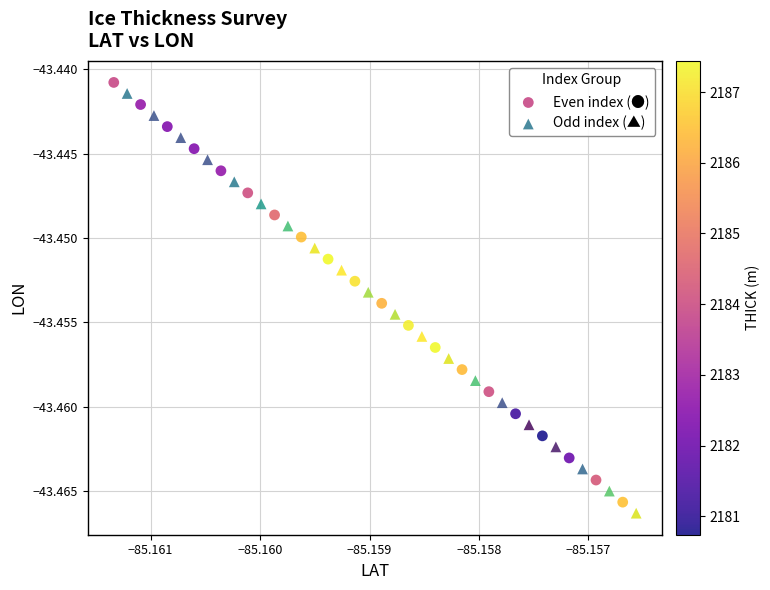

What are all the series names shown in the legend?

Even index (●), Odd index (▲)